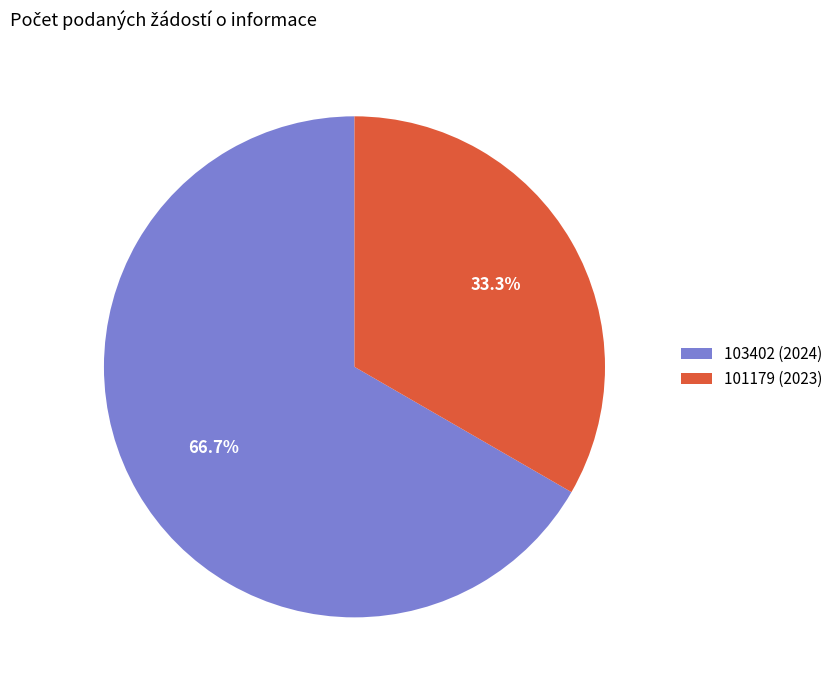

How many segments does this pie chart have?

2